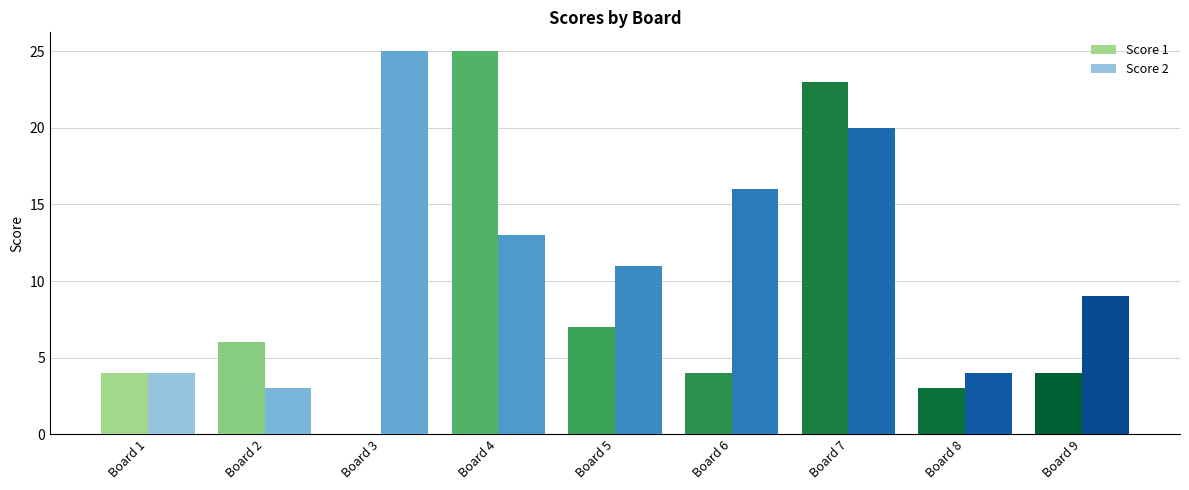

True or false: Score 2 has a value of 11 at Board 5.

True